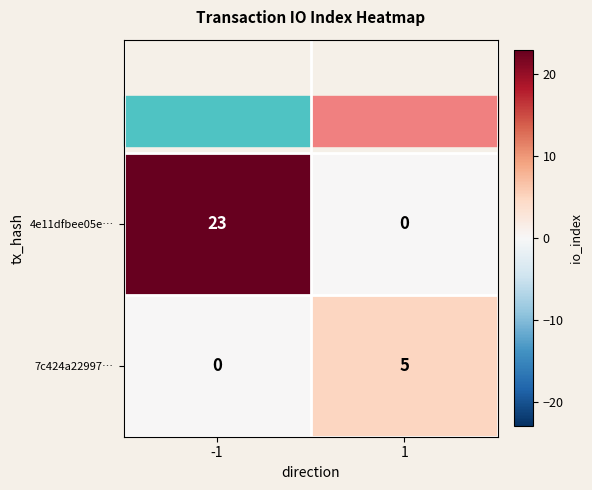

At 1, list the series in order from smallest to largest.

4e11dfbee05e…, 7c424a22997…